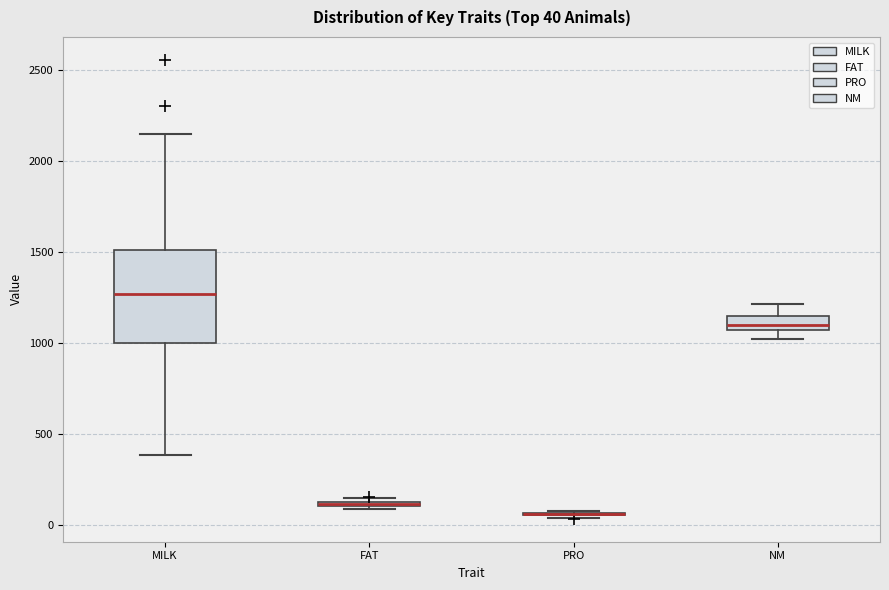

Comparing the boxes themselves (not the whiskers), which one is the tallest?

MILK